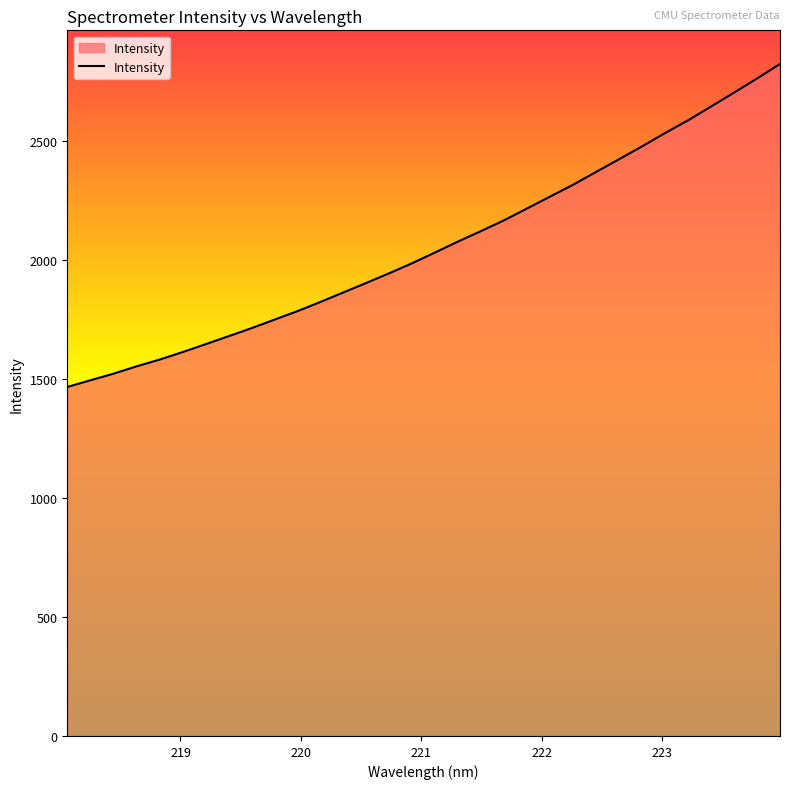

How many values exceed 2032?

16